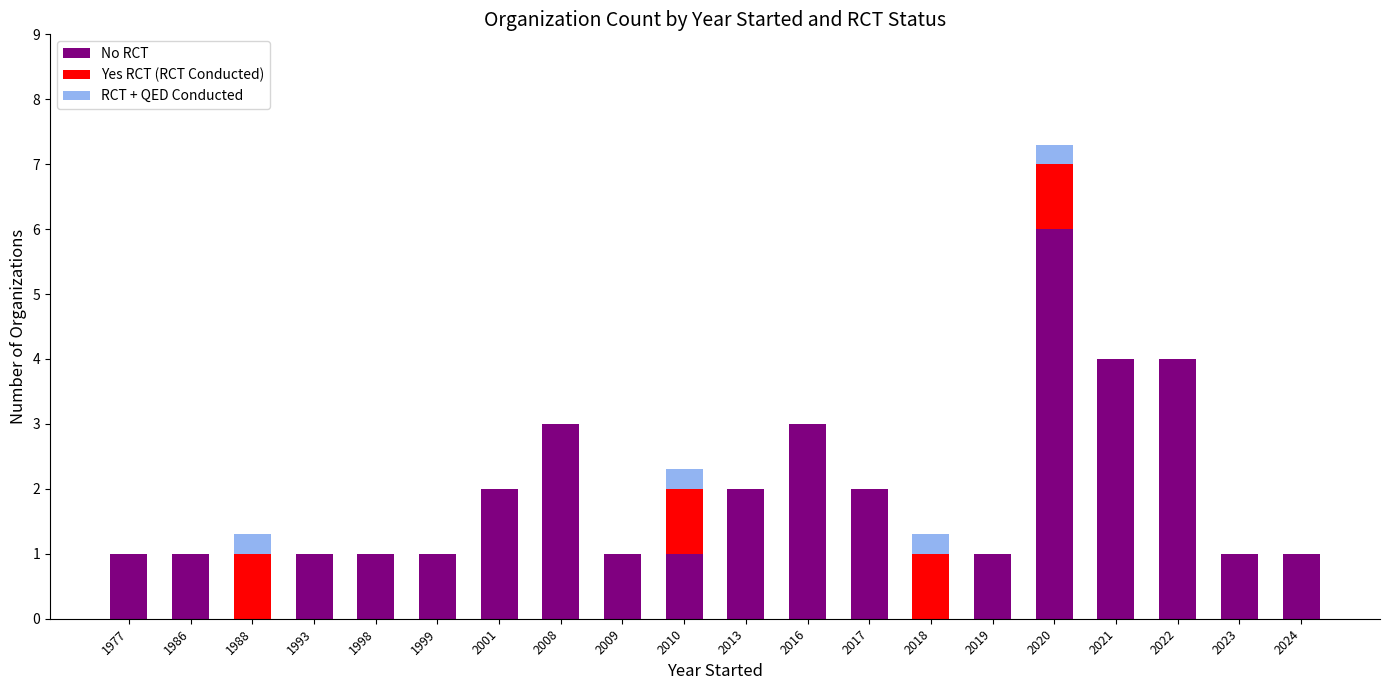

What is the total value across all series at 1986?

1.0